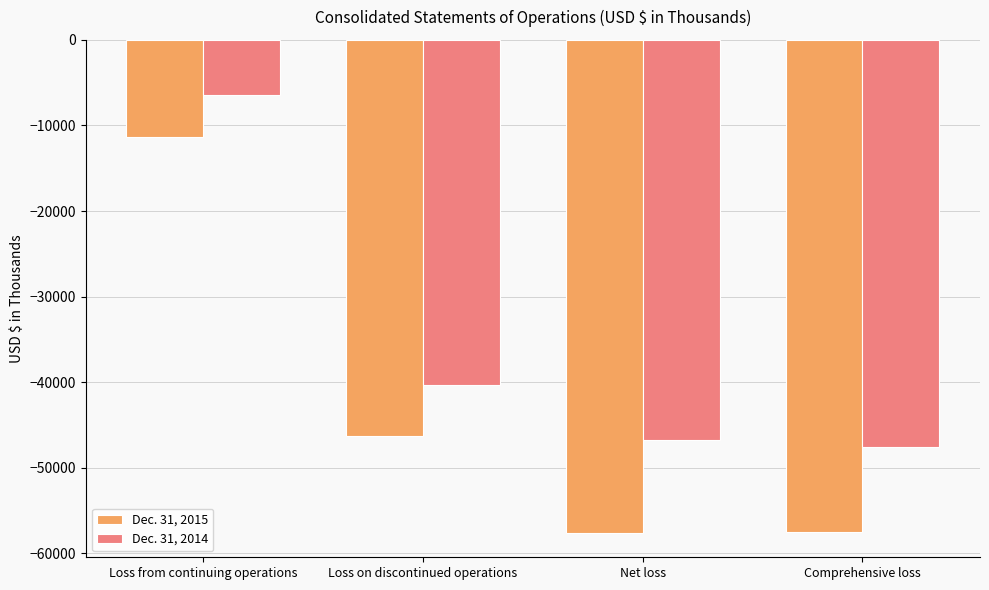

What is the difference between the second highest and second lowest values in the Dec. 31, 2015 series?

11283